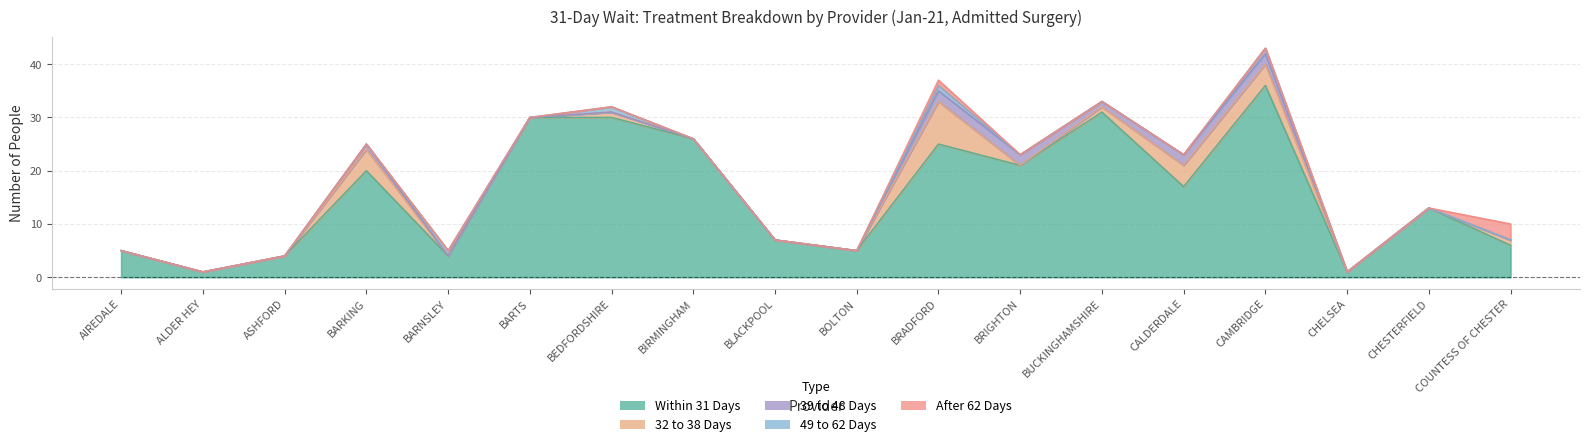

How many data points in Within 31 Days are less than 17?

9